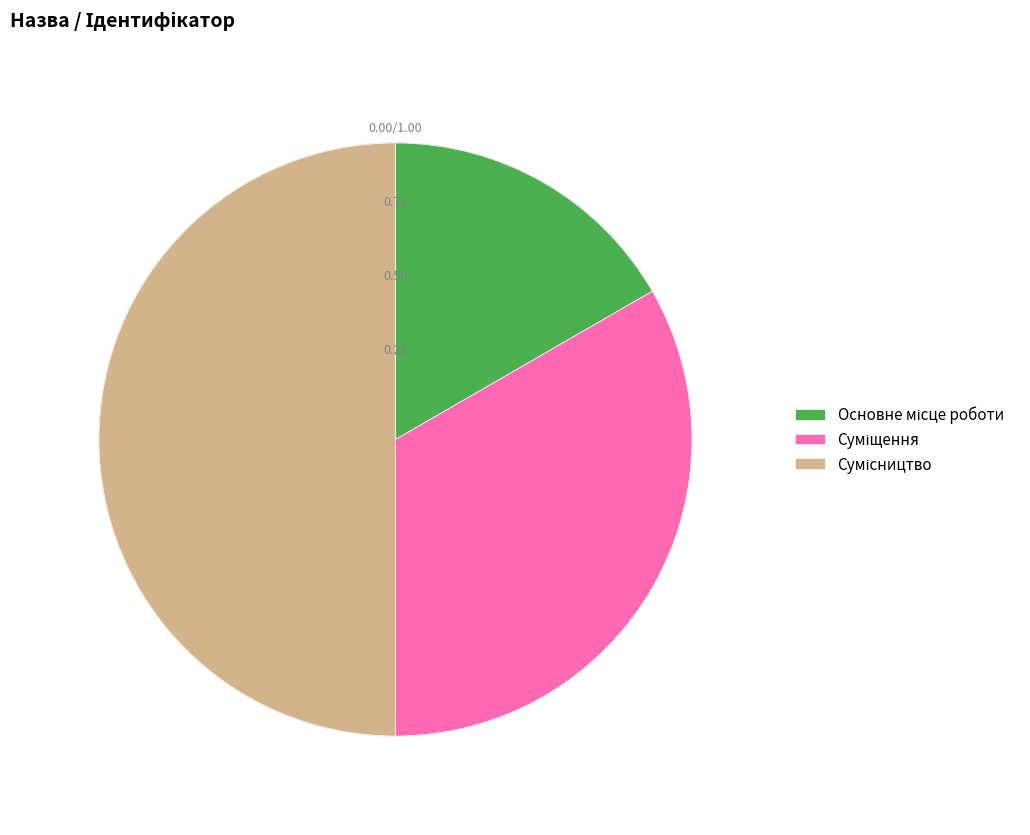

What percentage is NOT represented by Основне місце роботи?

83.3%